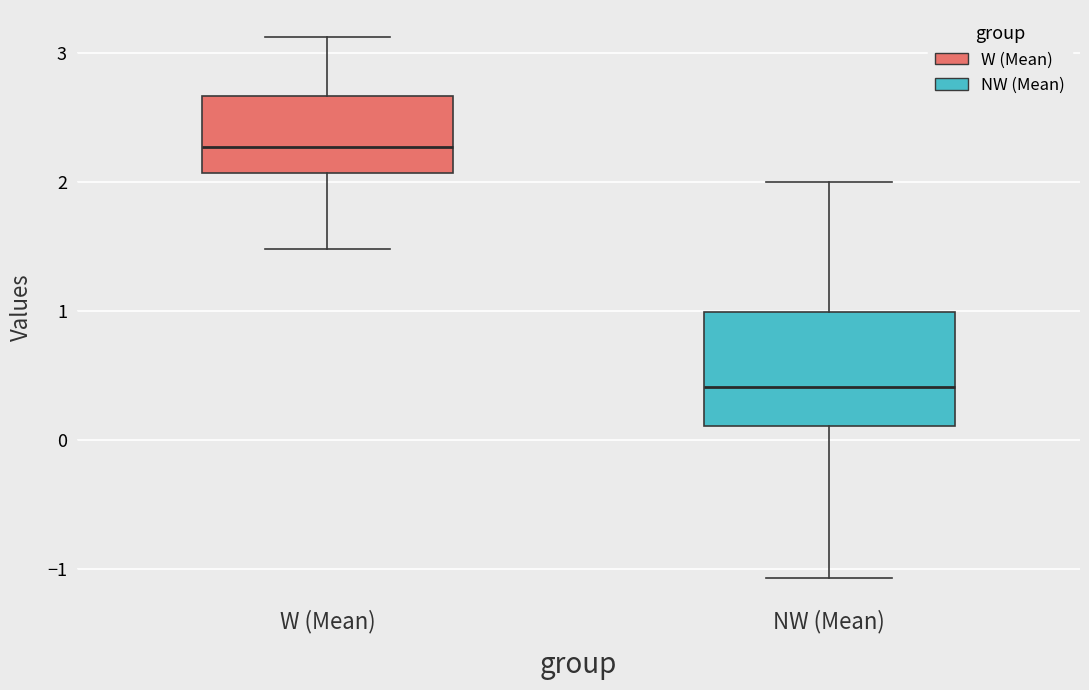

Reading left to right, read every box against the y-axis: the position of its median line, the range the box covers, and the ends of its whiskers. The values are not printed on the chart, so give them approximately, as read against the axis.

W (Mean): median 2.3, box 2.1 to 2.7, whiskers 1.5 to 3.1
NW (Mean): median 0.4, box 0.1 to 1.0, whiskers -1.1 to 2.0